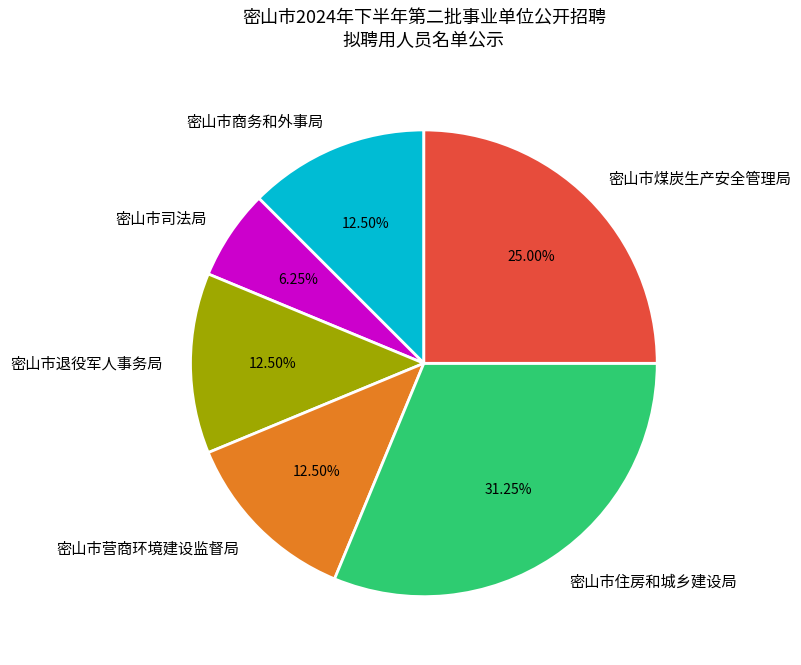

Does 密山市商务和外事局 represent more than half of the total?

No